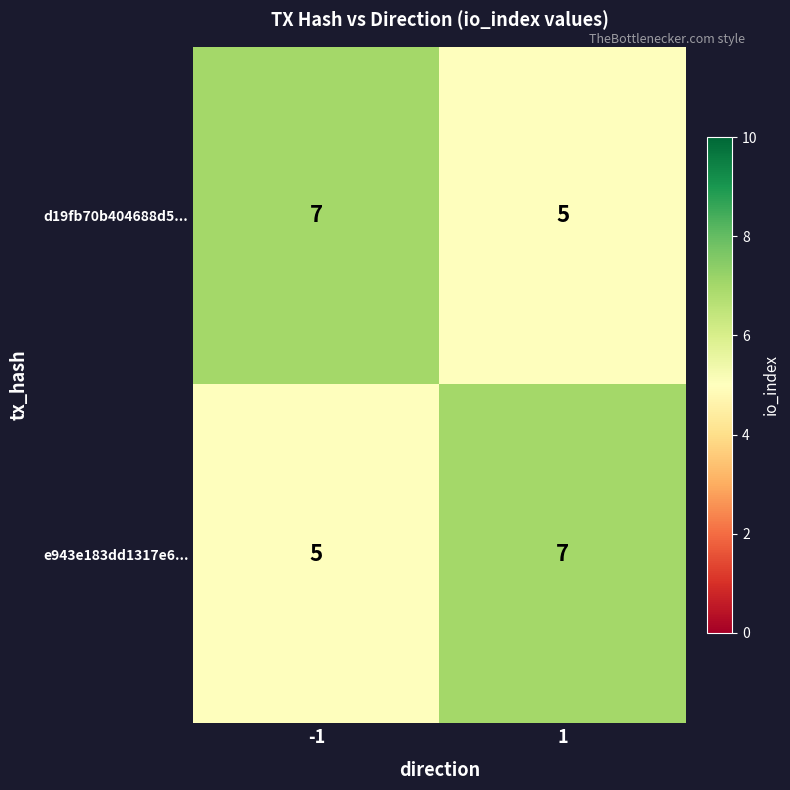

What is the greatest value displayed?

7